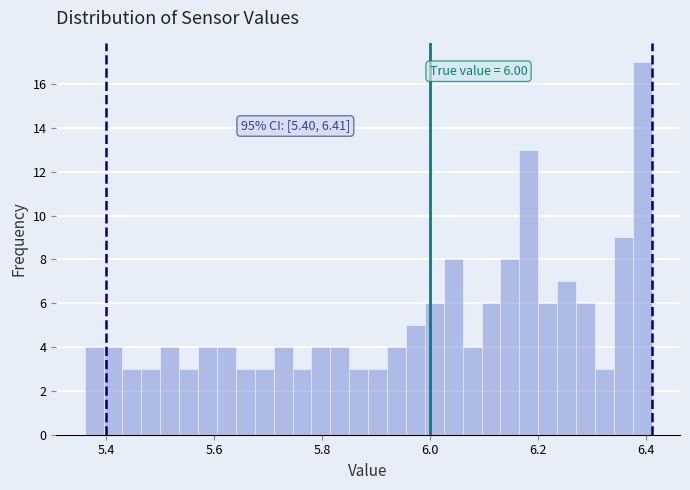

Read against the x-axis, roughly where is the centre of the tallest bar?

6.40